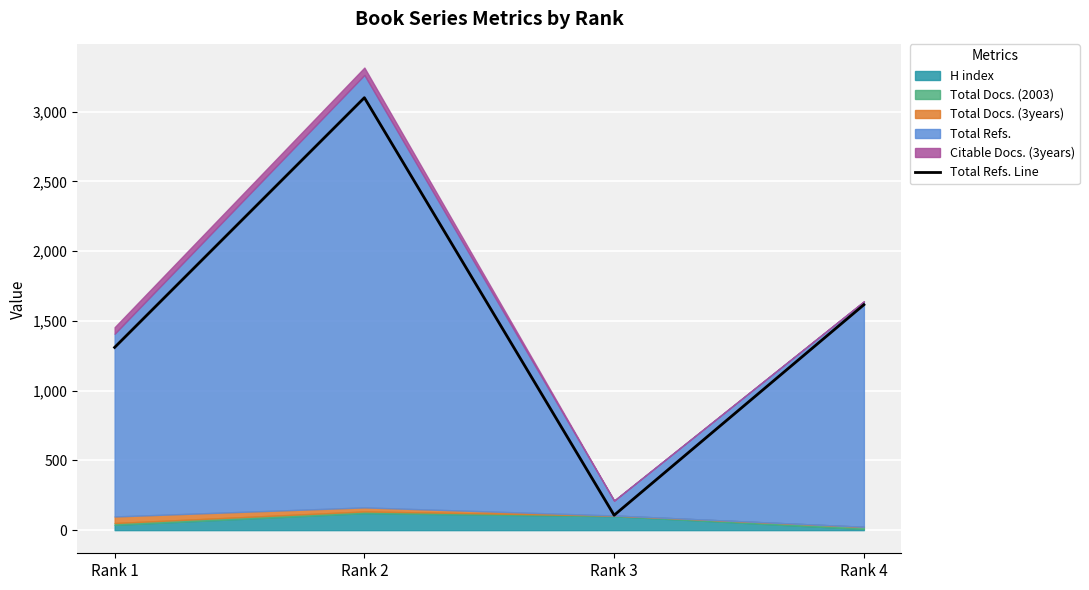

Reading left to right, what are all the values shown in this chart?

1310	3100	107	1616